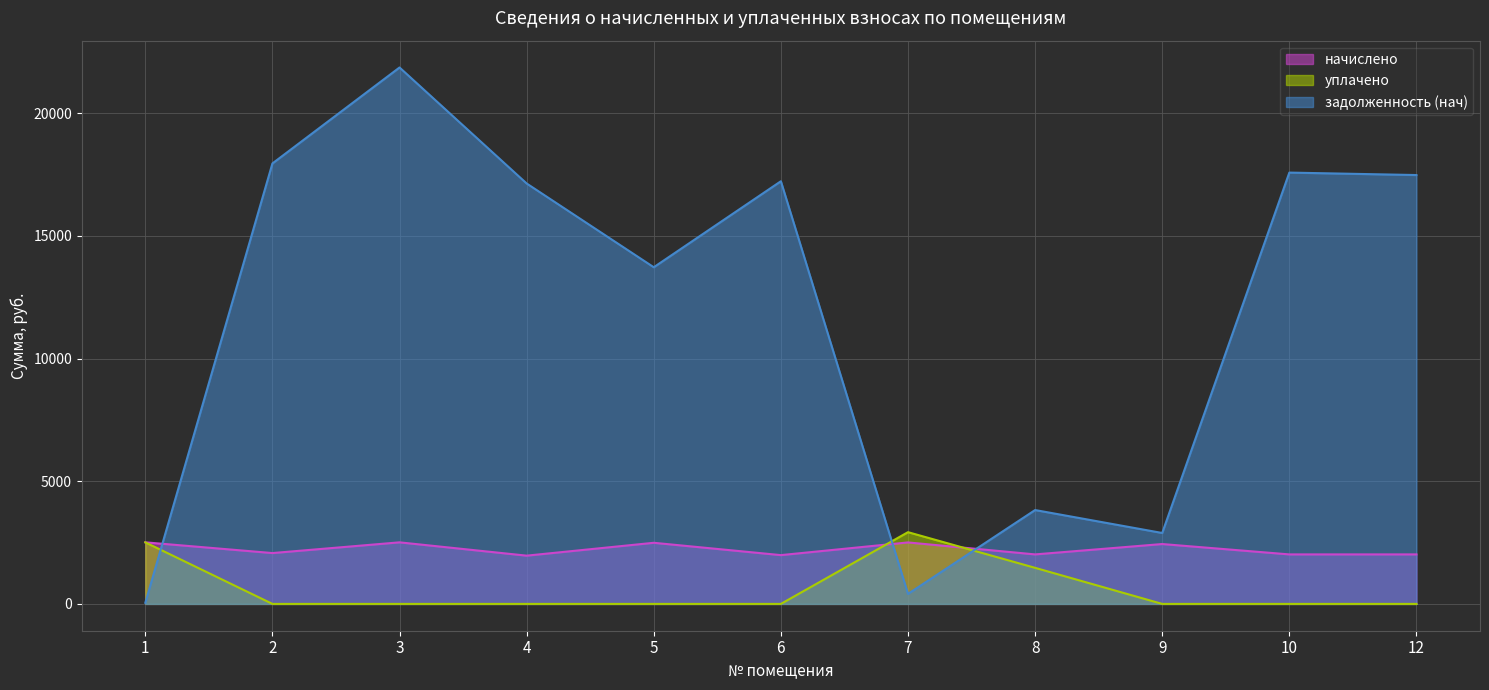

Rank the series by their maximum value, from lowest to highest.

начислено, уплачено, задолженность (нач)